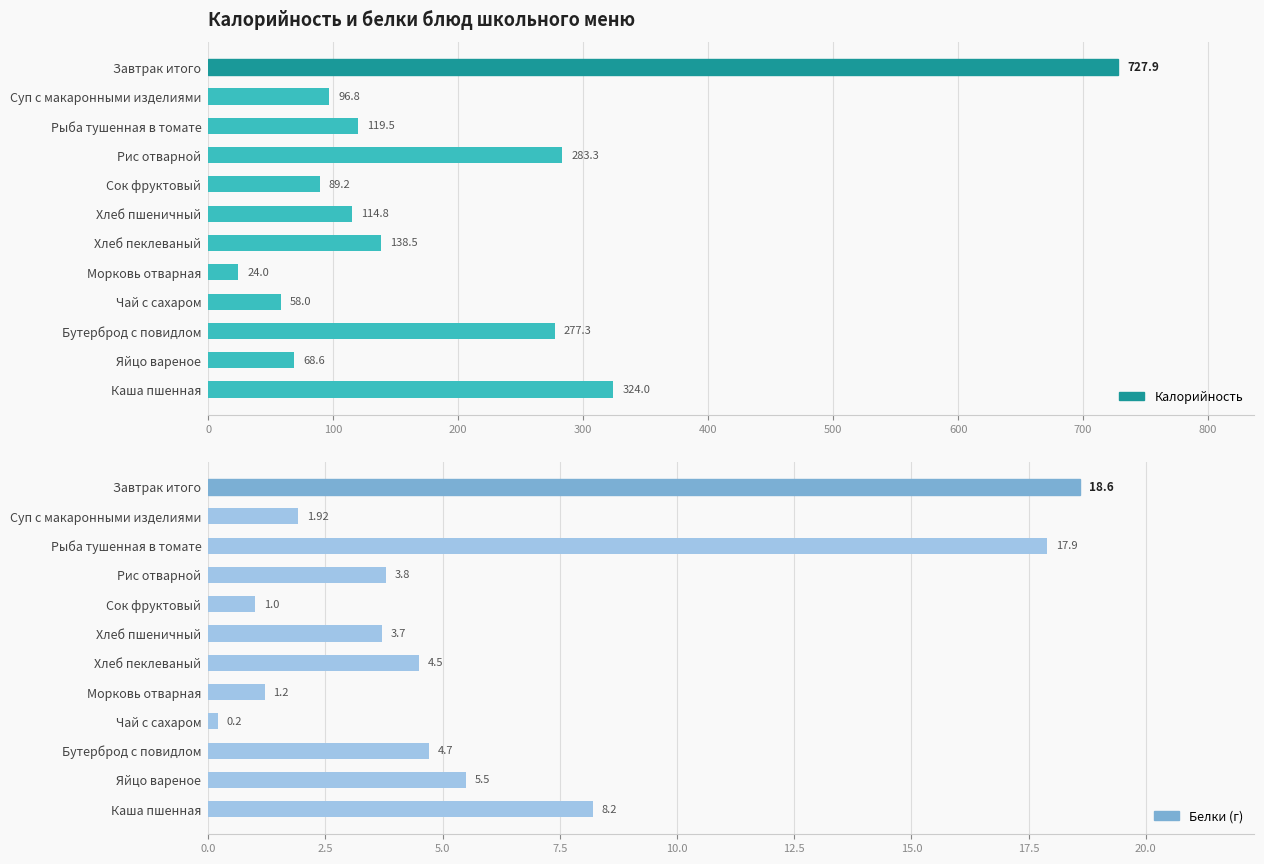

How many bars are there in each group?

2